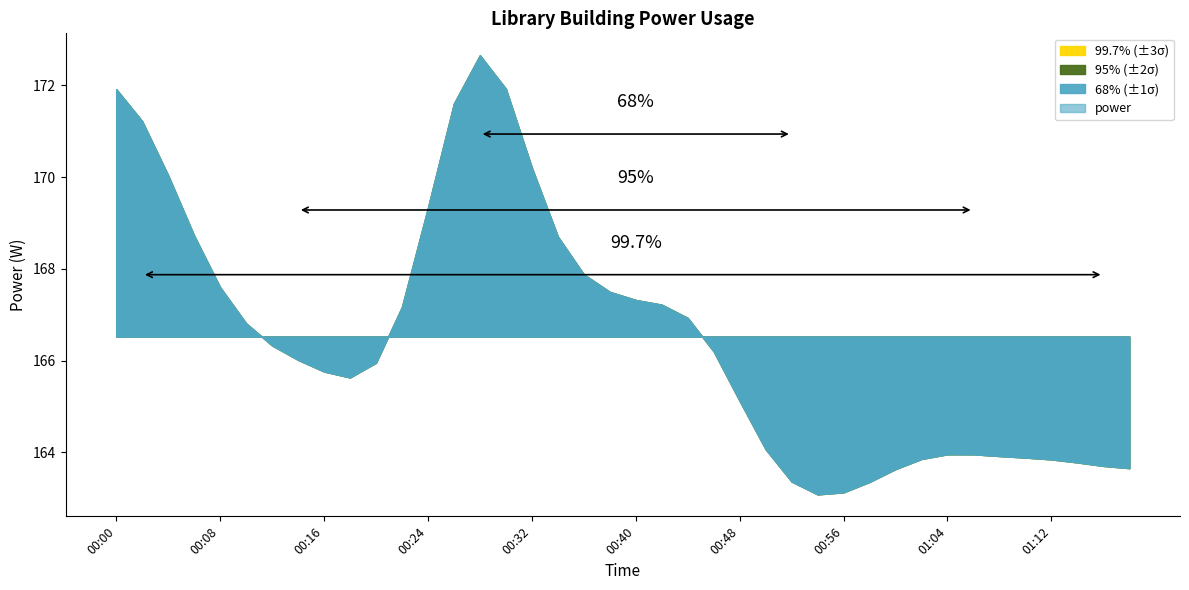

Does the chart have visible grid lines?

No